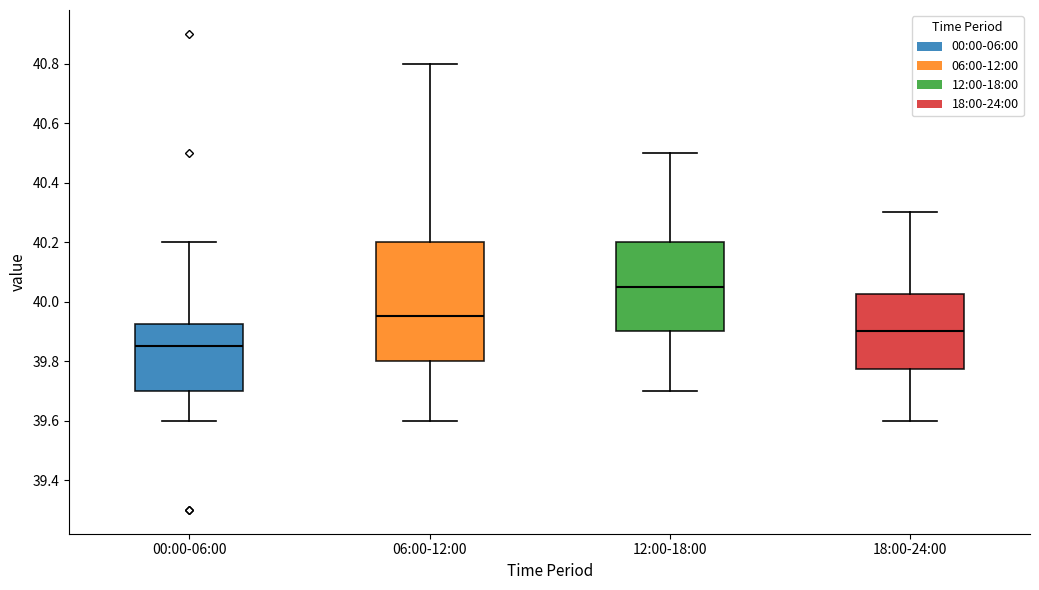

Where does the upper whisker of the box for 00:00-06:00 end on the y-axis? The values are not printed on the chart, so give them approximately, as read against the axis.

40.20